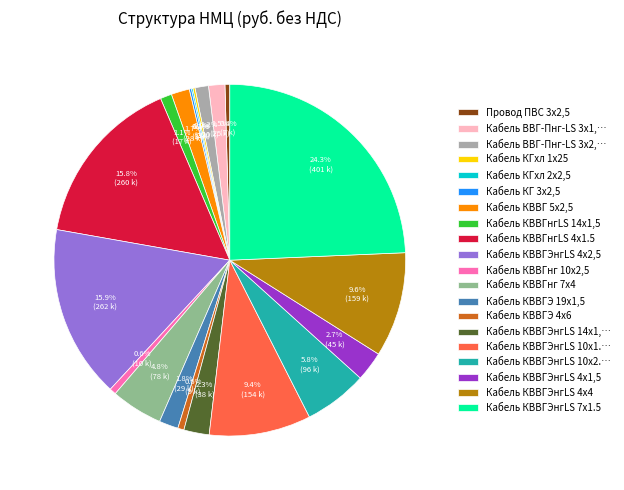

To the nearest percent, what percentage of the pie is Кабель КВВГЭнгLS 4х1,5?

3%